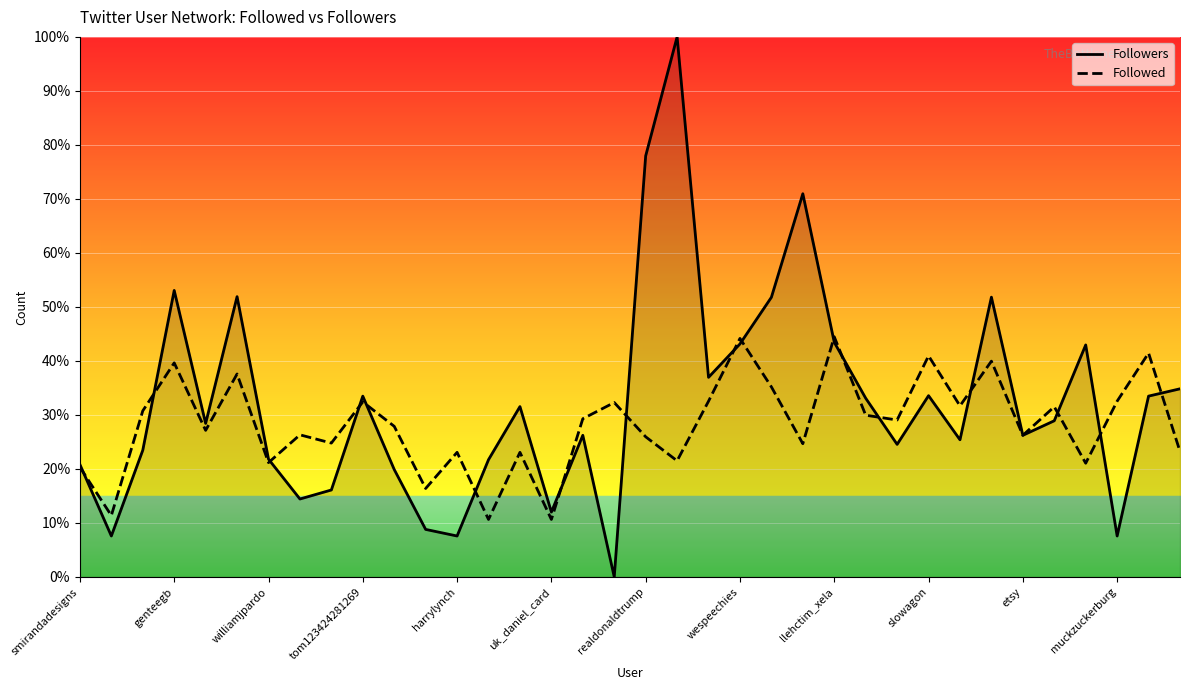

What is the maximum value shown in the chart?

100.0